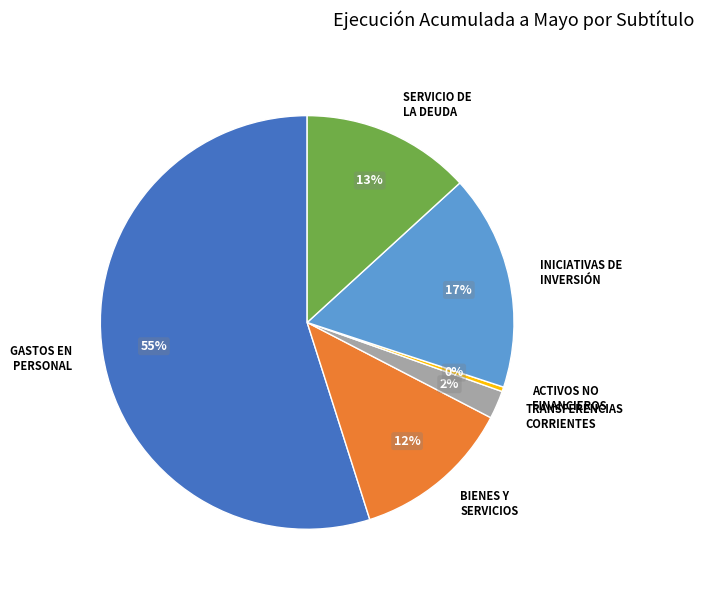

True or false: SERVICIO DE LA DEUDA accounts for 13% of the total.

True